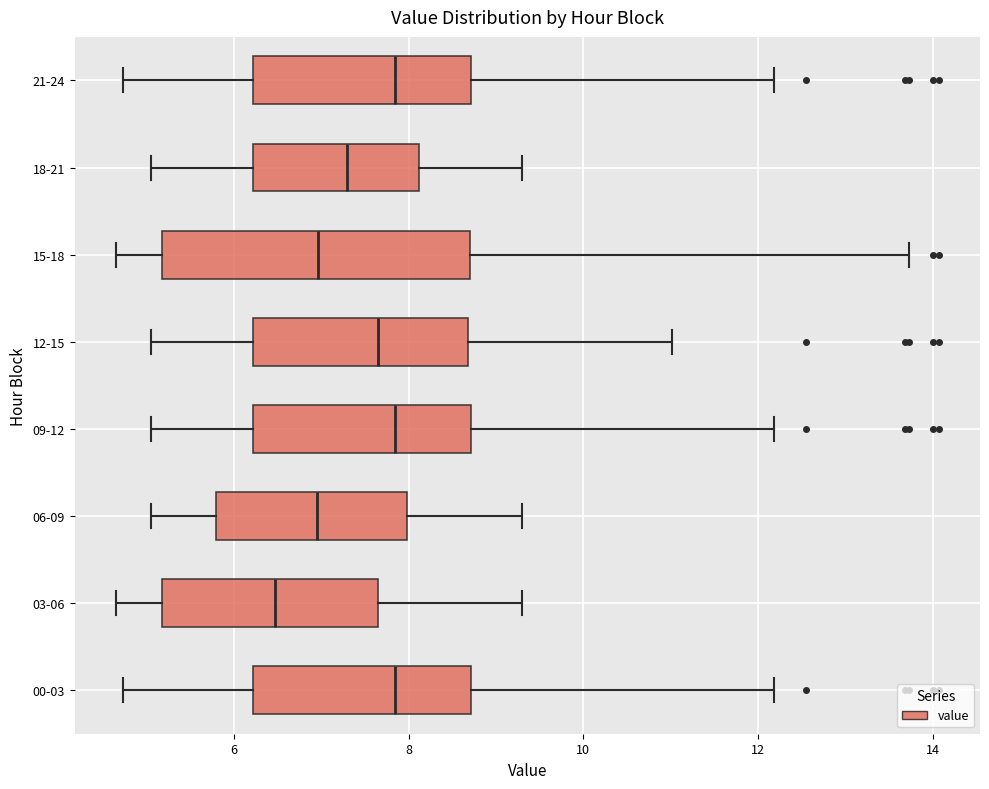

Reading bottom to top, read every box against the x-axis: the position of its median line, the range the box covers, and the ends of its whiskers. The values are not printed on the chart, so give them approximately, as read against the axis.

00-03: median 7.8, box 6.2 to 8.8, whiskers 4.8 to 12.2
03-06: median 6.4, box 5.2 to 7.6, whiskers 4.6 to 9.4
06-09: median 7.0, box 5.8 to 8.0, whiskers 5.0 to 9.4
09-12: median 7.8, box 6.2 to 8.8, whiskers 5.0 to 12.2
12-15: median 7.6, box 6.2 to 8.6, whiskers 5.0 to 11.0
15-18: median 7.0, box 5.2 to 8.8, whiskers 4.6 to 13.8
18-21: median 7.4, box 6.2 to 8.2, whiskers 5.0 to 9.4
21-24: median 7.8, box 6.2 to 8.8, whiskers 4.8 to 12.2